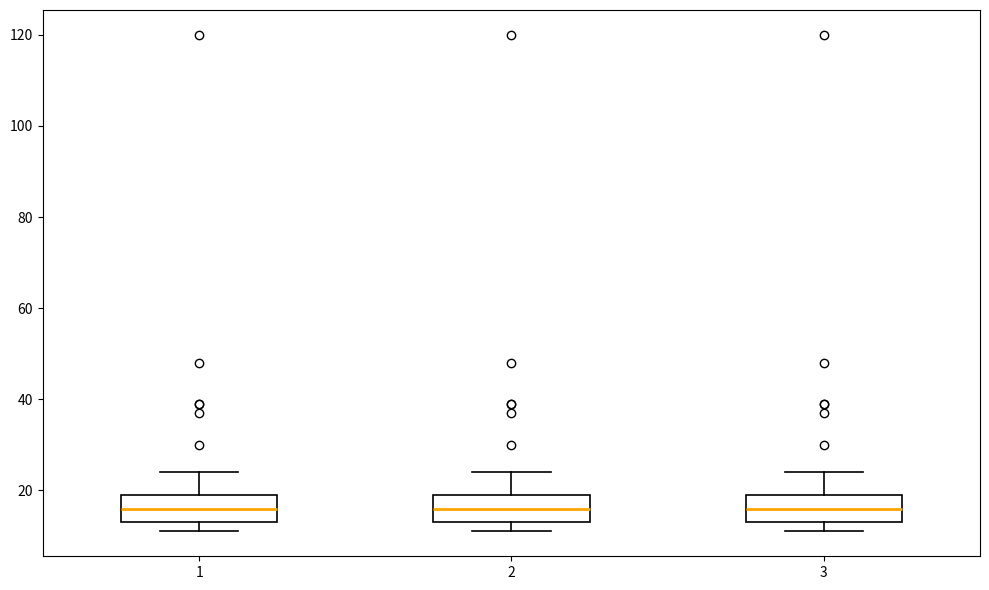

Reading left to right, read every box against the y-axis: the position of its median line, the range the box covers, and the ends of its whiskers. The values are not printed on the chart, so give them approximately, as read against the axis.

1: median 16, box 14 to 20, whiskers 12 to 24
2: median 16, box 14 to 20, whiskers 12 to 24
3: median 16, box 14 to 20, whiskers 12 to 24